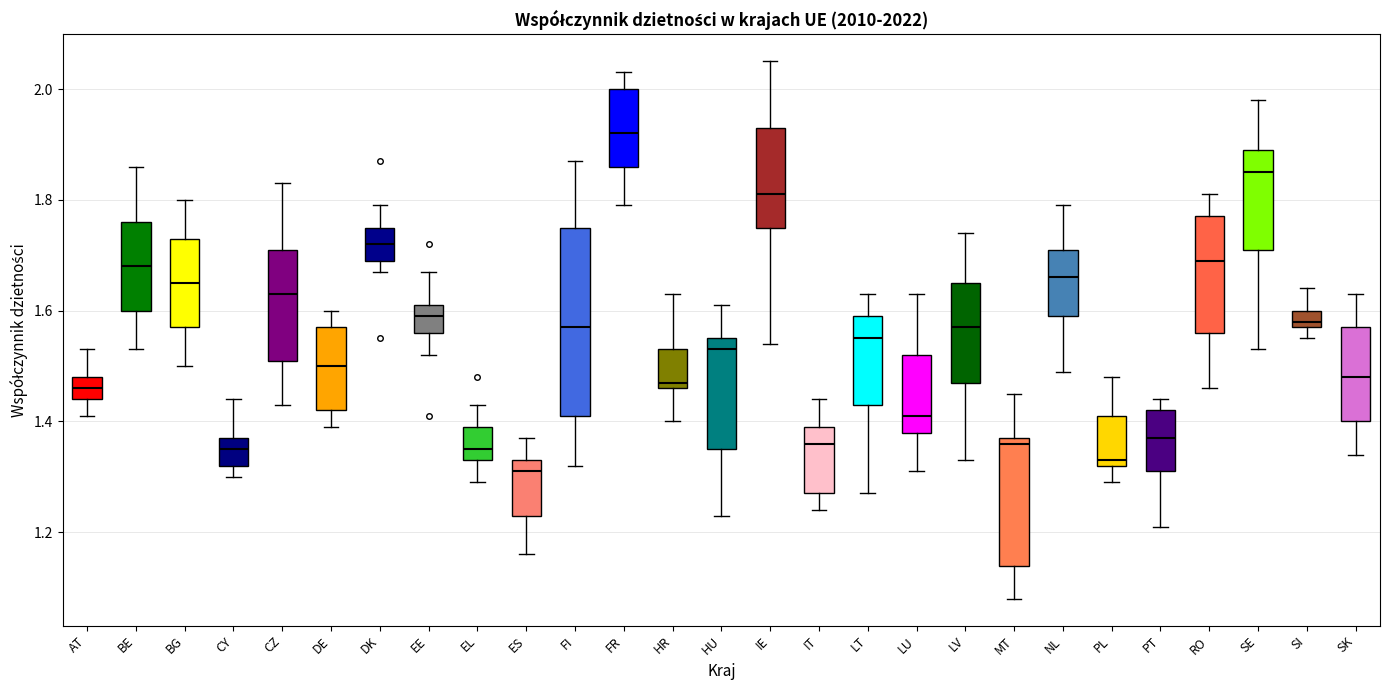

Reading left to right, transcribe this box plot: for each box, give where its median line is, the range the box spans, and where its two whiskers end, as read against the y-axis. The values are not printed on the chart, so give them approximately, as read against the axis.

AT: median 1.46, box 1.44 to 1.48, whiskers 1.42 to 1.54
BE: median 1.68, box 1.60 to 1.76, whiskers 1.54 to 1.86
BG: median 1.66, box 1.58 to 1.74, whiskers 1.50 to 1.80
CY: median 1.36, box 1.32 to 1.38, whiskers 1.30 to 1.44
CZ: median 1.64, box 1.52 to 1.72, whiskers 1.44 to 1.84
DE: median 1.50, box 1.42 to 1.58, whiskers 1.40 to 1.60
DK: median 1.72, box 1.70 to 1.76, whiskers 1.68 to 1.80
EE: median 1.60, box 1.56 to 1.62, whiskers 1.52 to 1.68
EL: median 1.36, box 1.34 to 1.40, whiskers 1.30 to 1.44
ES: median 1.32, box 1.24 to 1.34, whiskers 1.16 to 1.38
FI: median 1.58, box 1.42 to 1.76, whiskers 1.32 to 1.88
FR: median 1.92, box 1.86 to 2.00, whiskers 1.80 to 2.04
HR: median 1.48, box 1.46 to 1.54, whiskers 1.40 to 1.64
HU: median 1.54, box 1.36 to 1.56, whiskers 1.24 to 1.62
IE: median 1.82, box 1.76 to 1.94, whiskers 1.54 to 2.06
IT: median 1.36, box 1.28 to 1.40, whiskers 1.24 to 1.44
LT: median 1.56, box 1.44 to 1.60, whiskers 1.28 to 1.64
LU: median 1.42, box 1.38 to 1.52, whiskers 1.32 to 1.64
LV: median 1.58, box 1.48 to 1.66, whiskers 1.34 to 1.74
MT: median 1.36, box 1.14 to 1.38, whiskers 1.08 to 1.46
NL: median 1.66, box 1.60 to 1.72, whiskers 1.50 to 1.80
PL: median 1.34, box 1.32 to 1.42, whiskers 1.30 to 1.48
PT: median 1.38, box 1.32 to 1.42, whiskers 1.22 to 1.44
RO: median 1.70, box 1.56 to 1.78, whiskers 1.46 to 1.82
SE: median 1.86, box 1.72 to 1.90, whiskers 1.54 to 1.98
SI: median 1.58 (just above the box's lower edge), box 1.58 to 1.60, whiskers 1.56 to 1.64
SK: median 1.48, box 1.40 to 1.58, whiskers 1.34 to 1.64